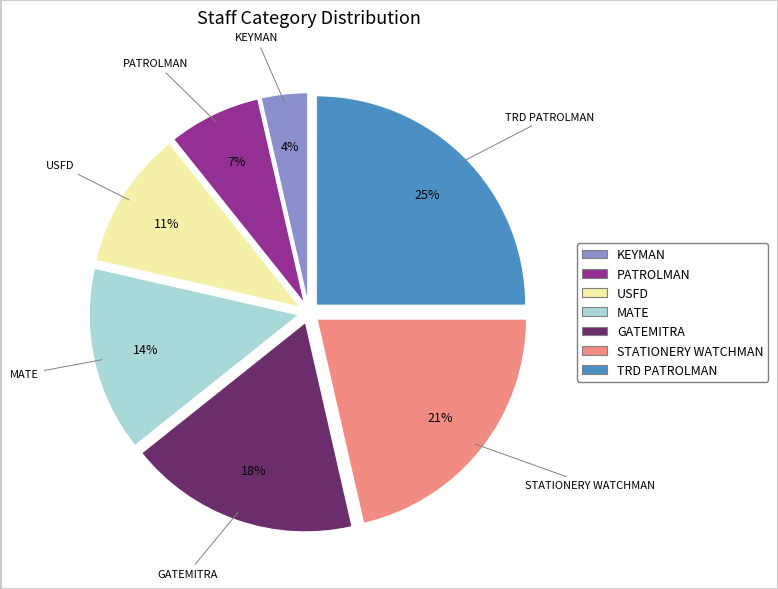

Is there a majority slice in this chart?

No